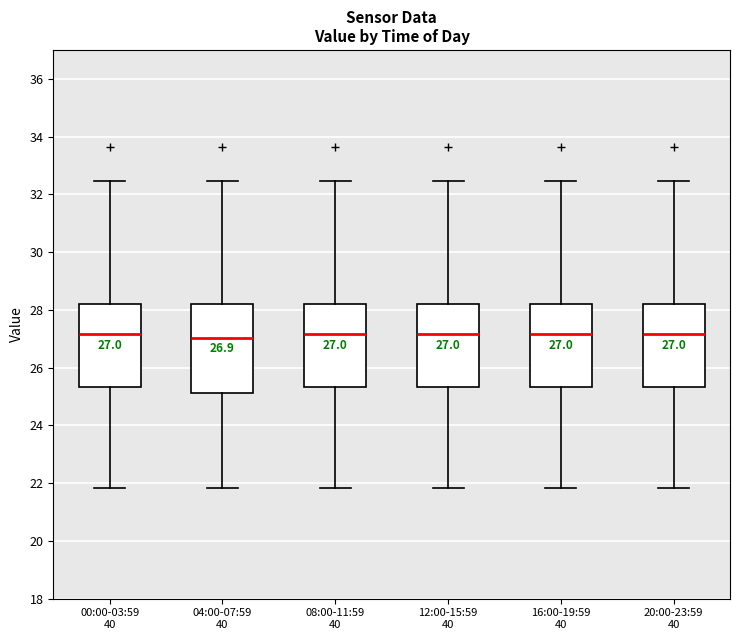

Which box is the tallest, from its lower edge to its upper edge?

04:00-07:59 40